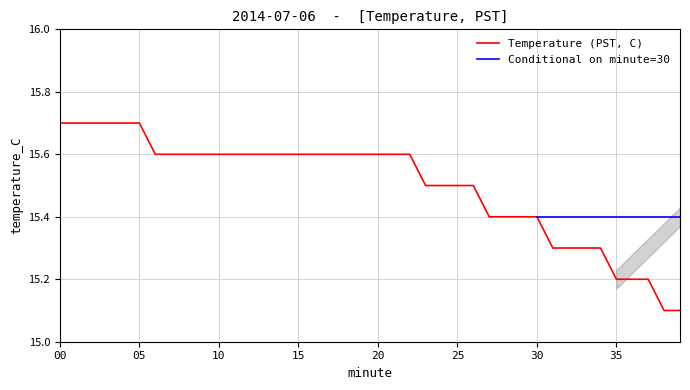

What is the ratio of the value at 15 to the value at 24?

1.0